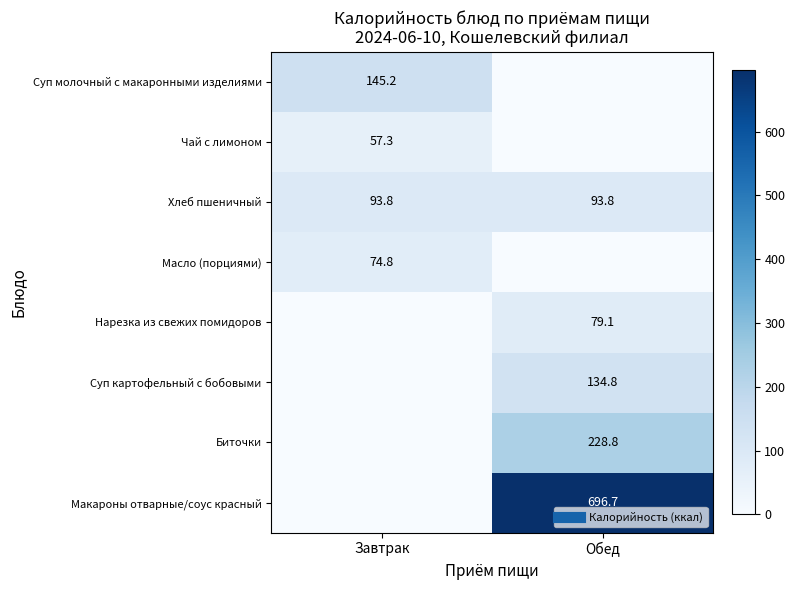

Which category has the lowest value in the Хлеб пшеничный series?

Завтрак